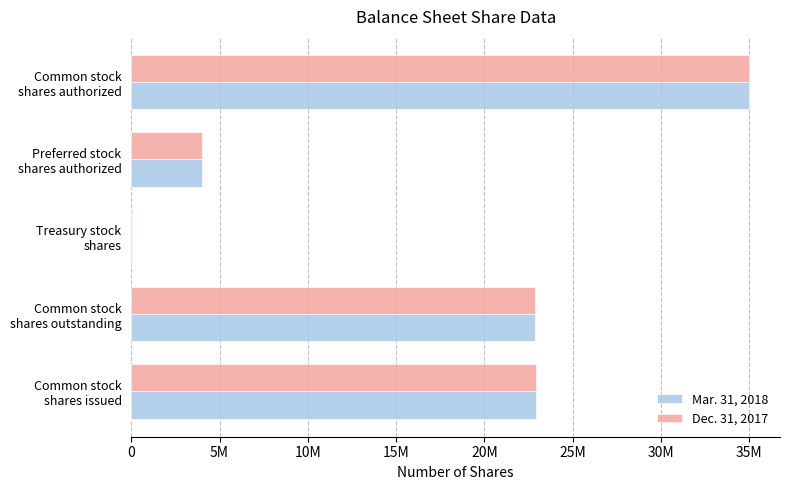

What are all the series names shown in the legend?

Mar. 31, 2018, Dec. 31, 2017